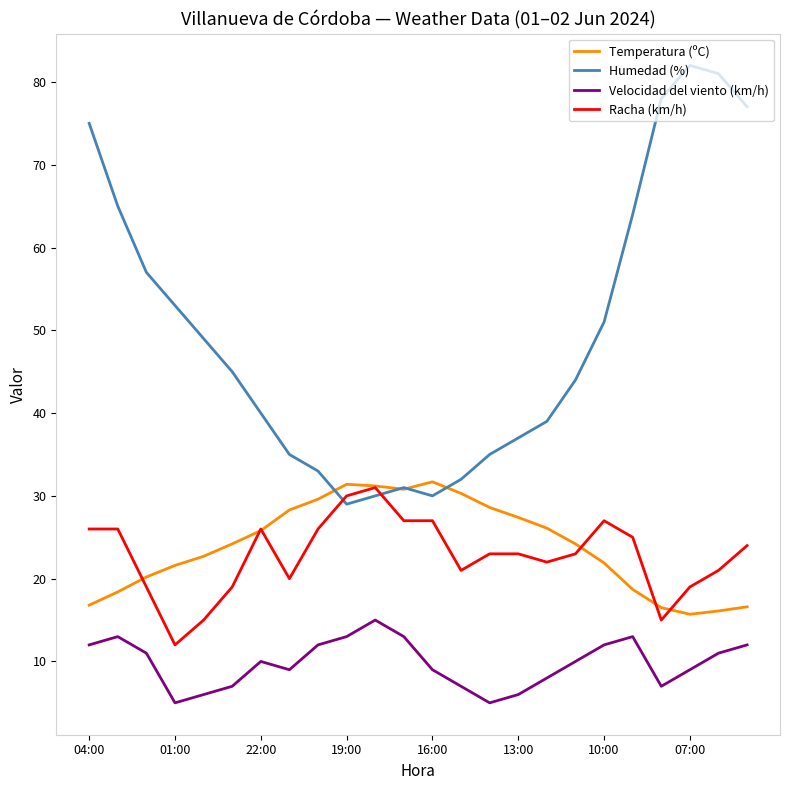

True or false: Velocidad del viento (km/h) and Temperatura (ºC) intersect in this chart.

False